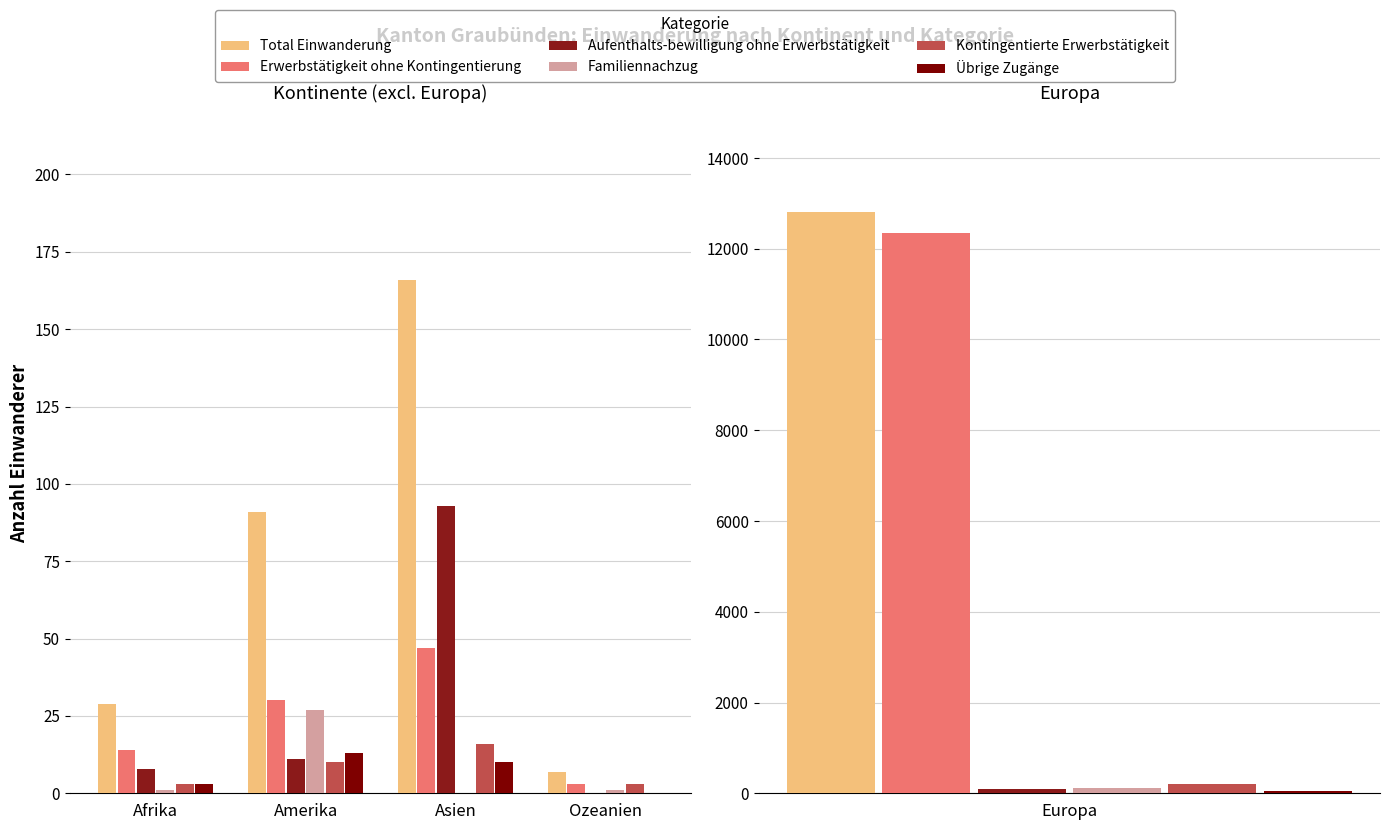

Which series has the widest spread of values?

Total Einwanderung